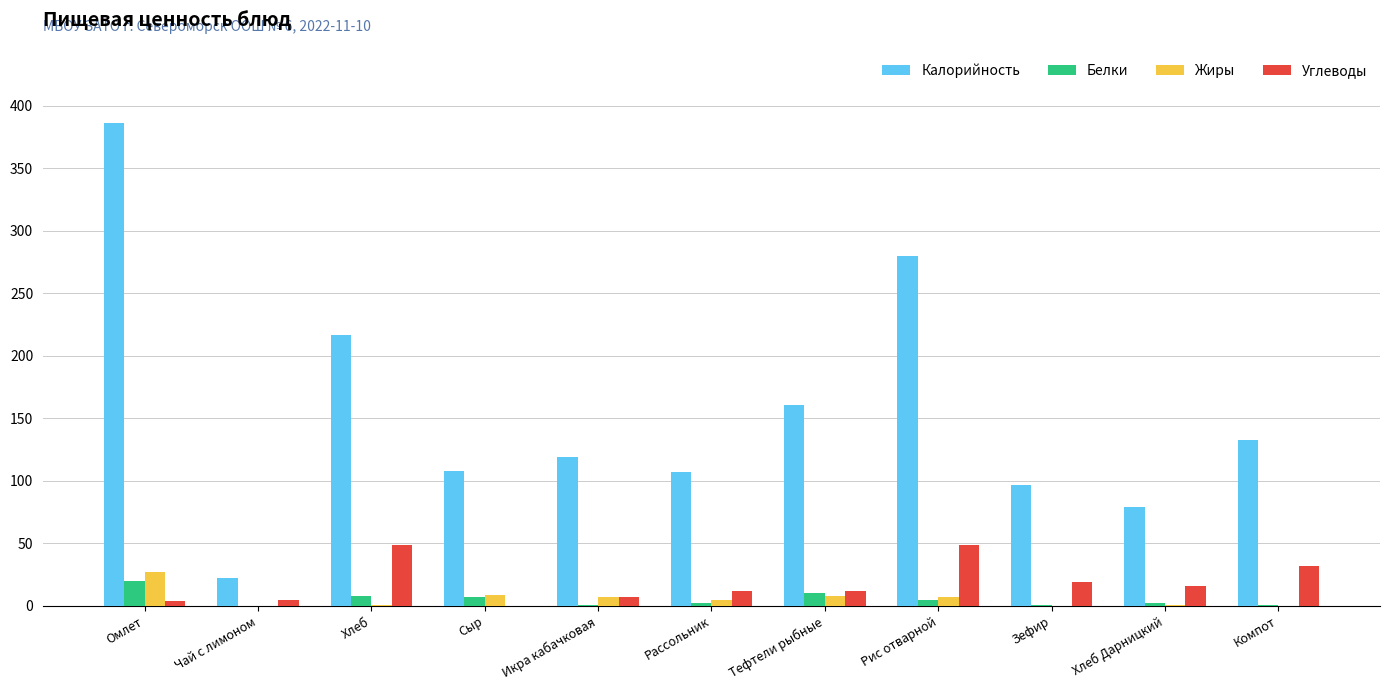

What is the highest value of the Калорийность series?

386.0